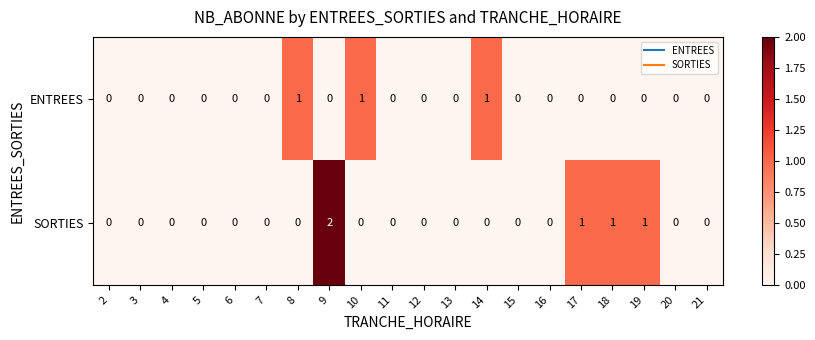

Which category has the highest value in the SORTIES series?

9